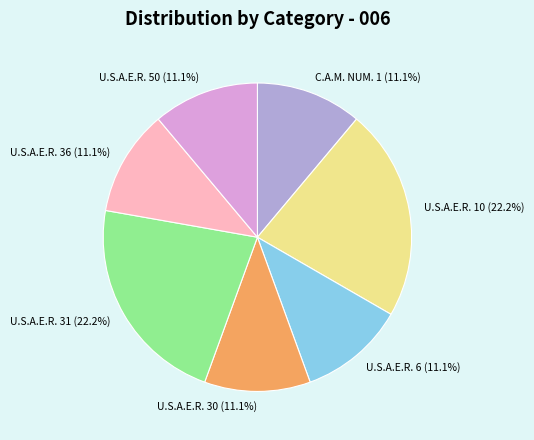

How many slices are in this pie chart?

7